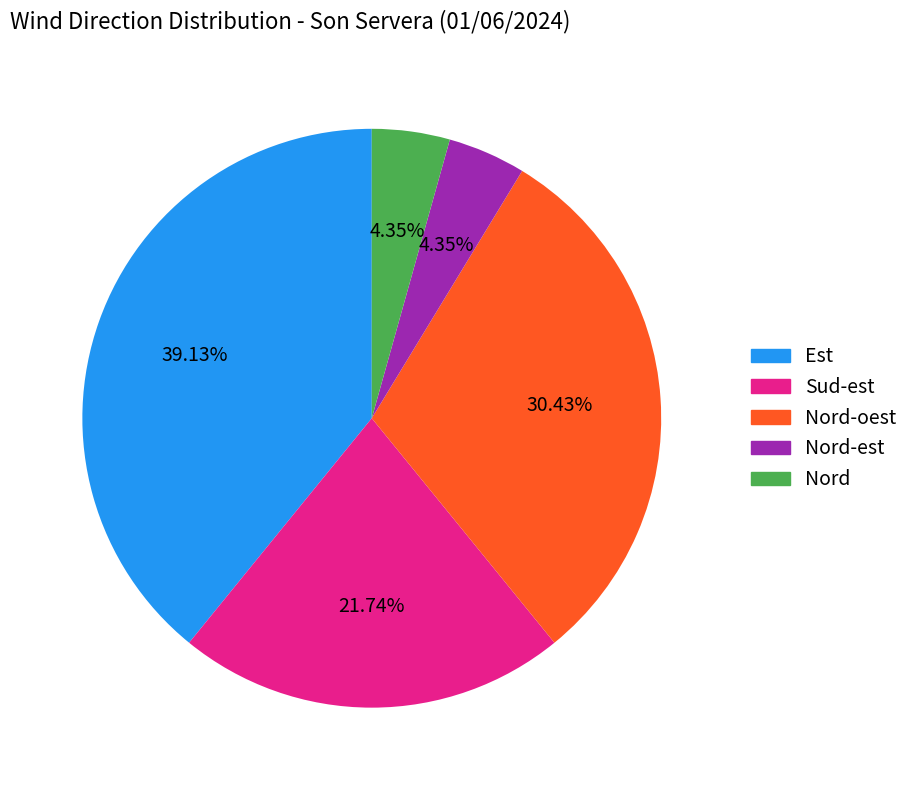

Is there any slice that represents more than half of the pie?

No